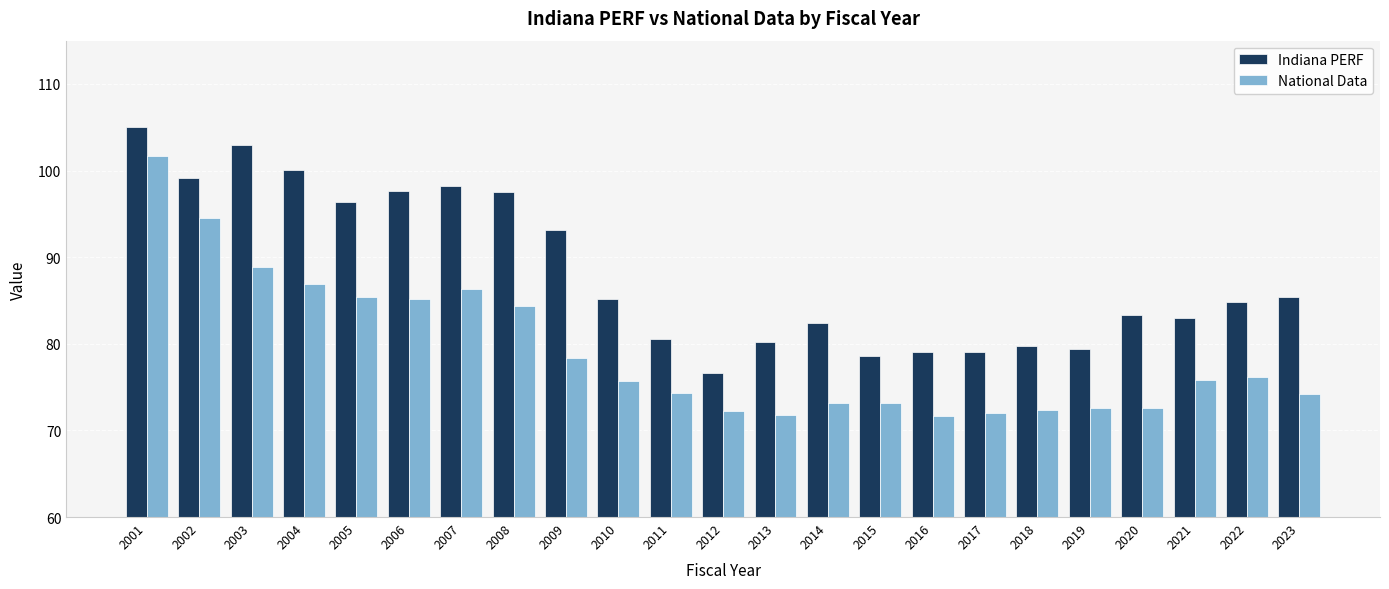

Read the Indiana PERF value at 2014.

82.4